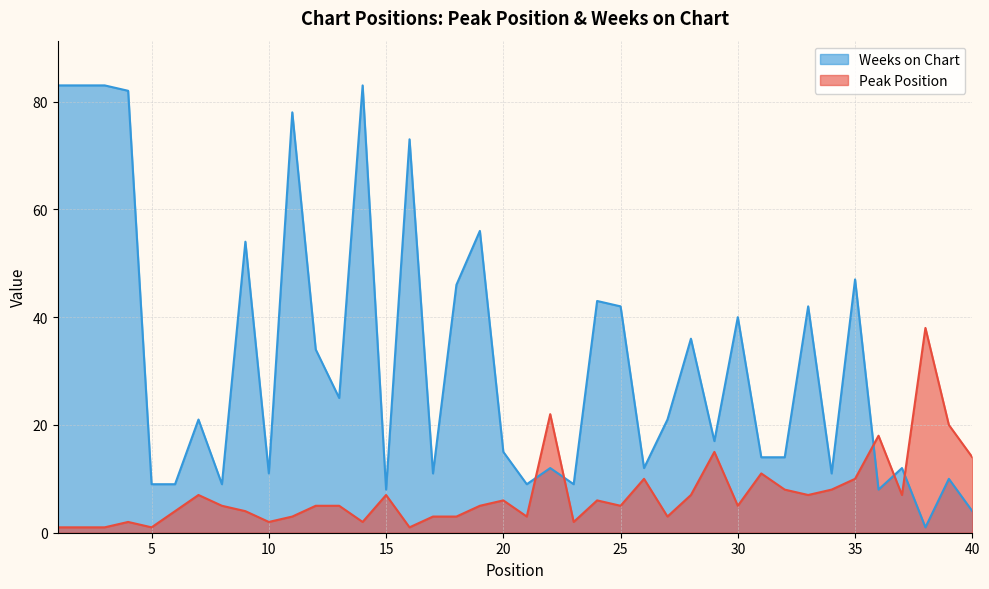

How many distinct data groups are displayed?

2